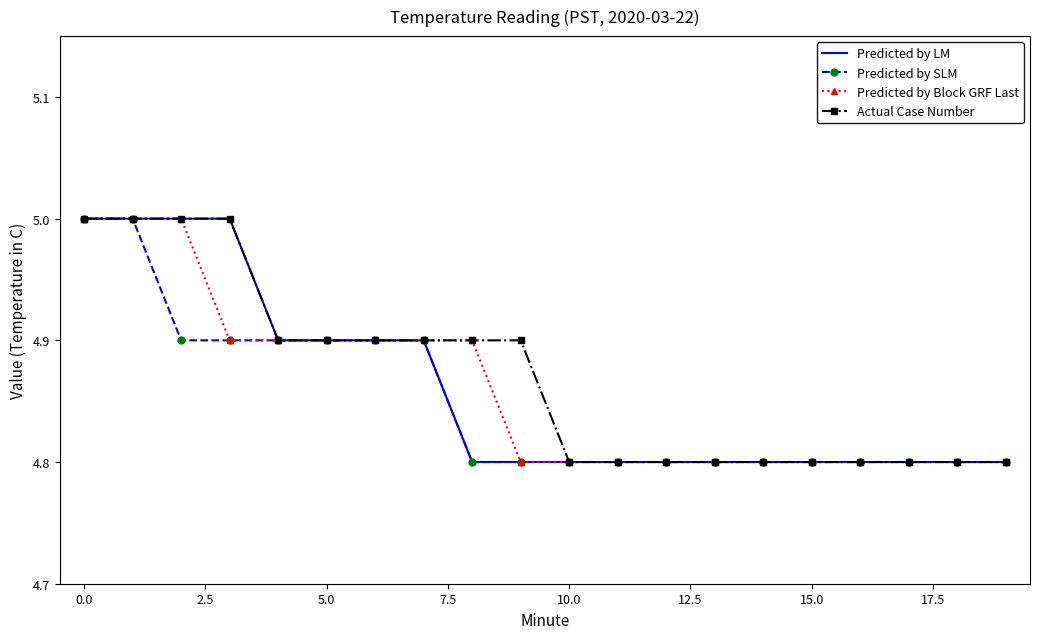

What is the lowest value of the Predicted by SLM series?

4.8